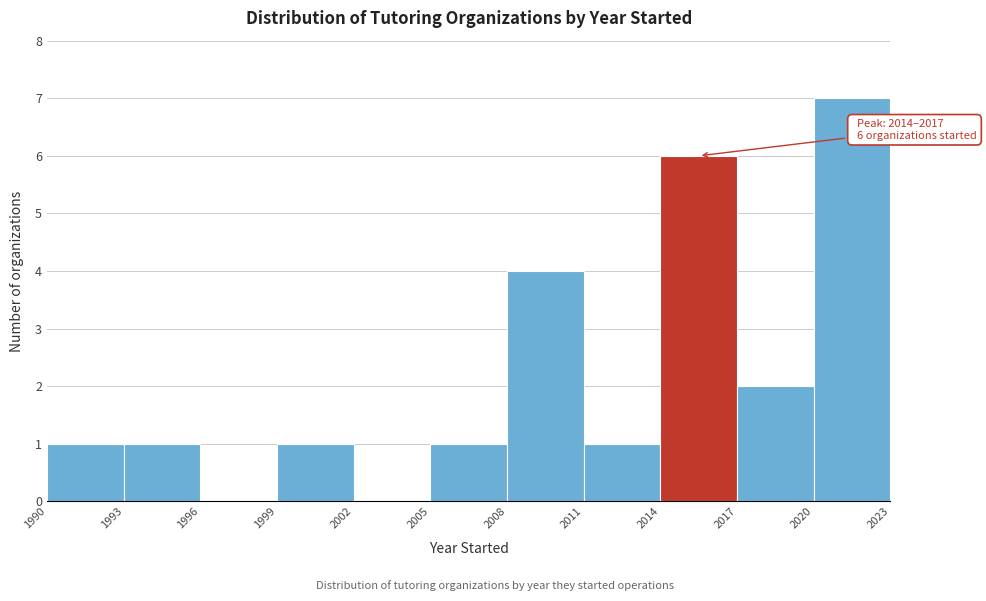

Which range on the x-axis has the tallest bar?

2020 to 2023